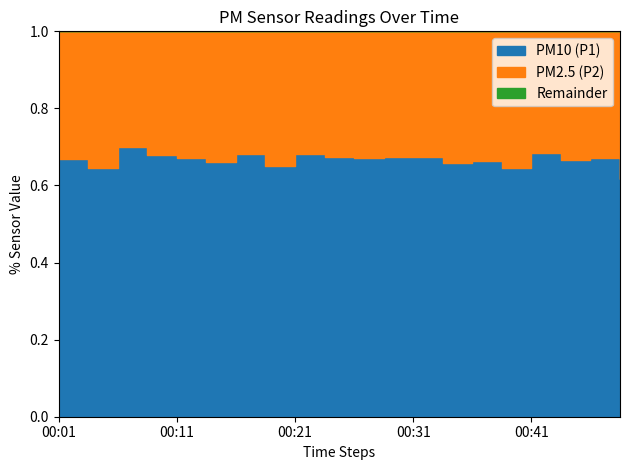

Is it true that PM2.5 (P2) equals 39.7 at 00:33?

False